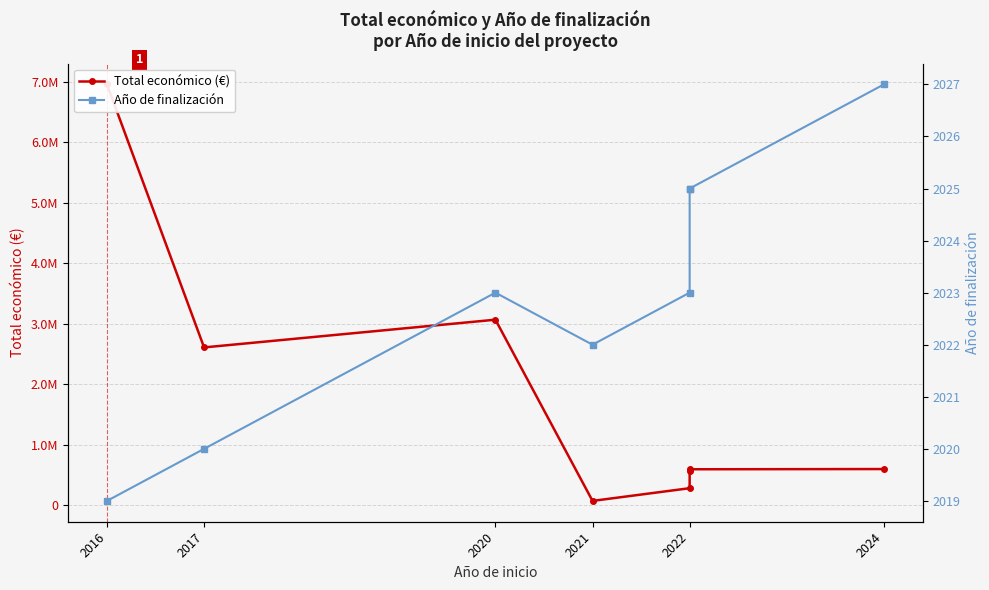

What position from the right is 2016?

8